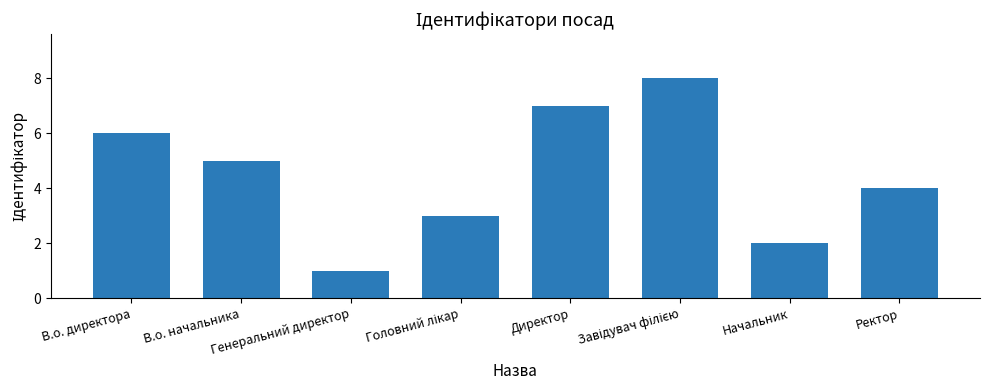

What is the minimum value shown in the chart?

1